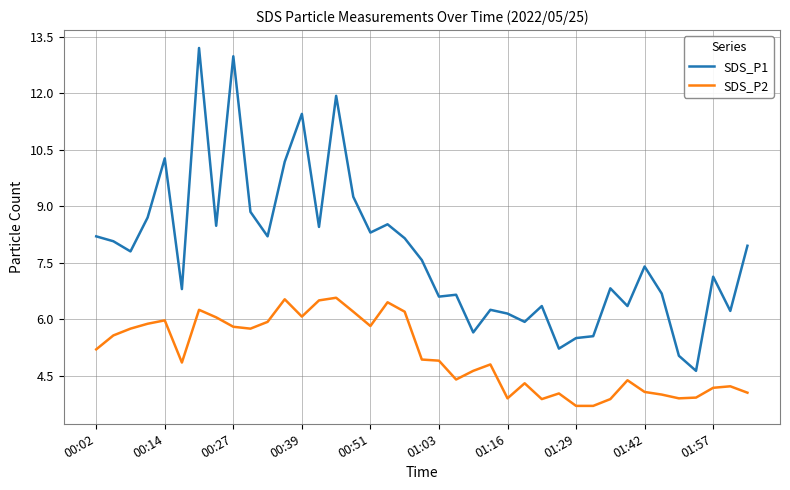

What are all the series names shown in the legend?

SDS_P1, SDS_P2